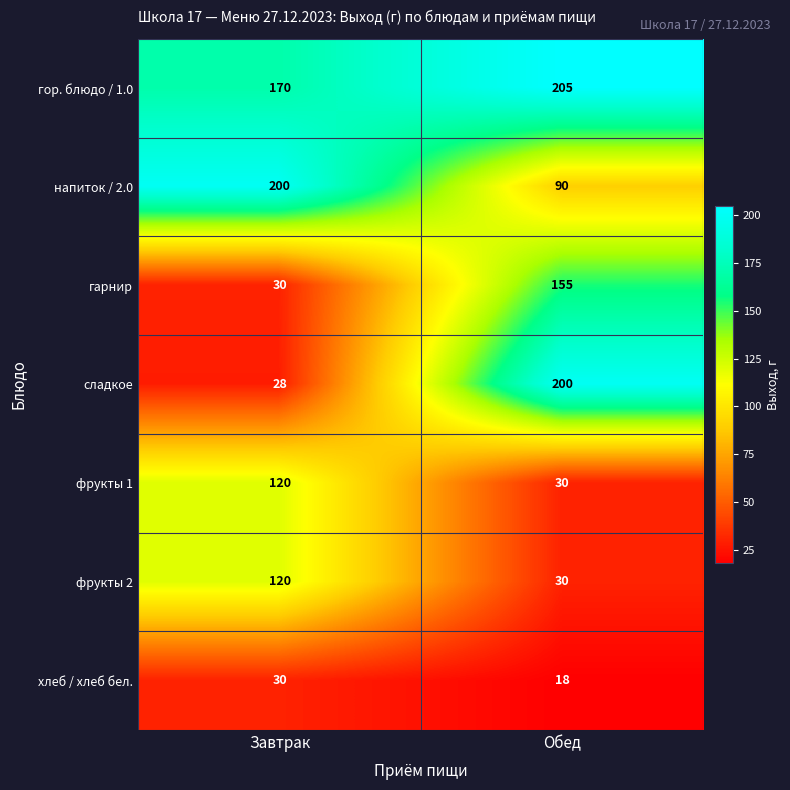

At which label does напиток / 2.0 reach its peak?

Завтрак